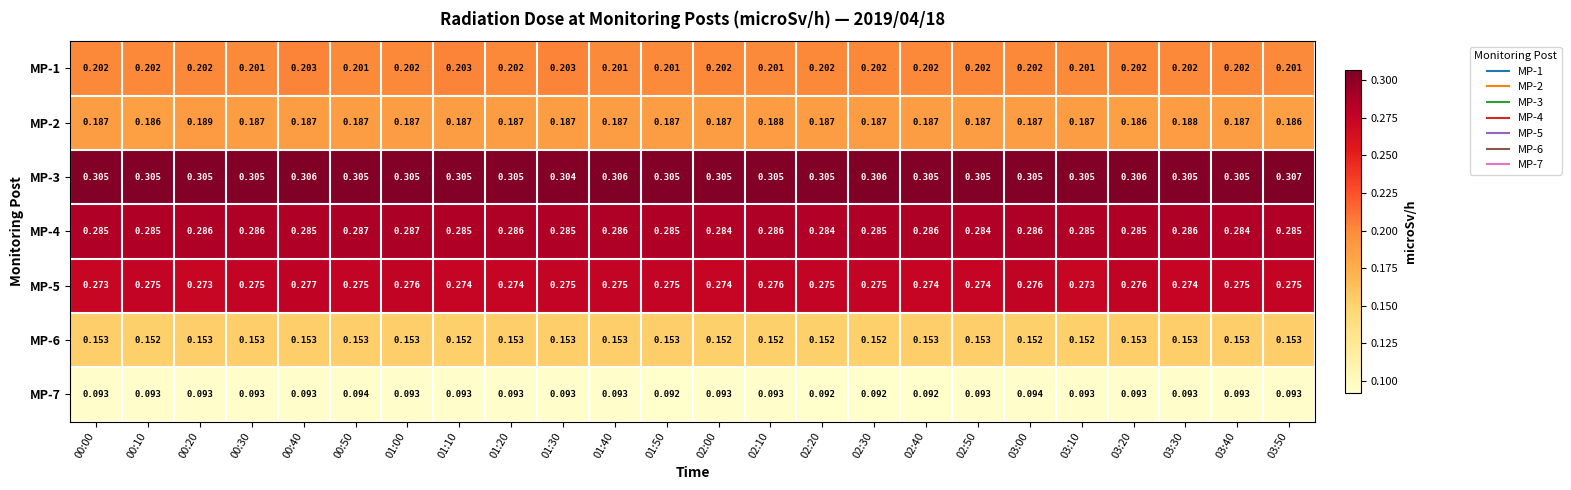

Is the value of MP-5 at 00:40 greater than the value of MP-4 at 00:00?

No